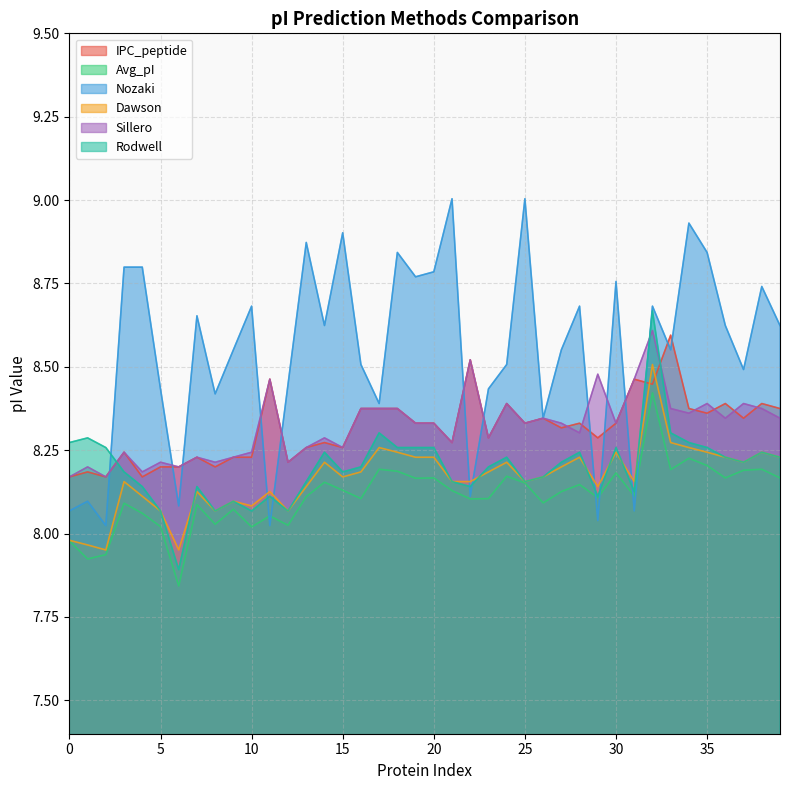

True or false: Avg_pI and IPC_peptide cross at least once.

False